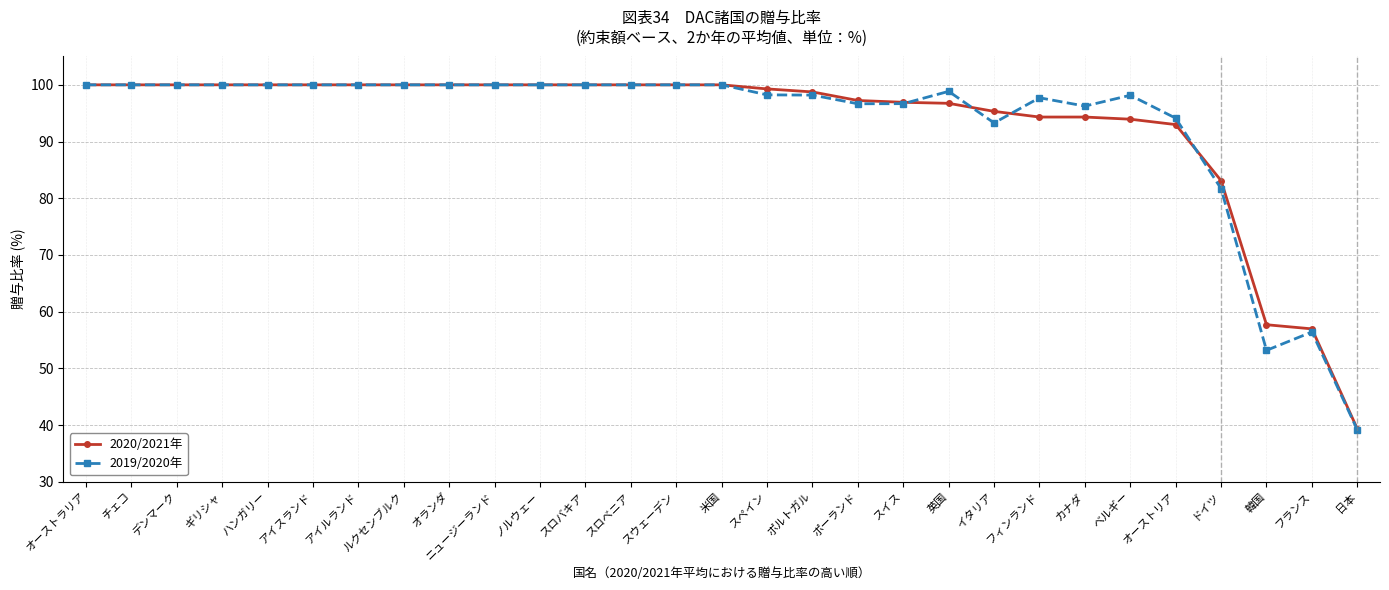

Is it true that 2019/2020年 equals 100.0 at スロベニア?

True